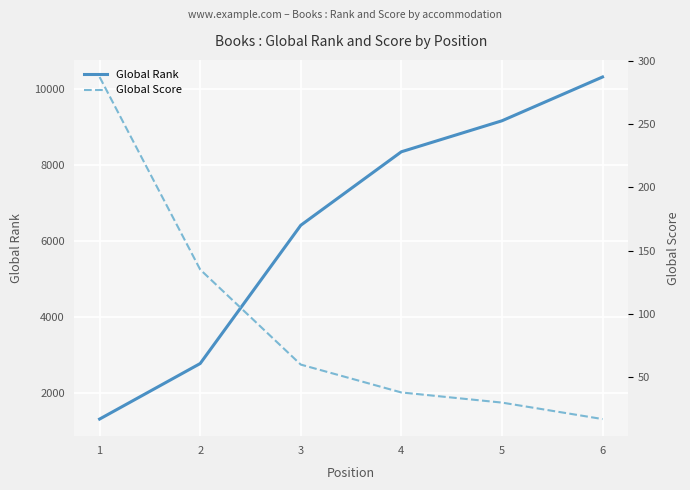

Count the number of categories in the chart.

6